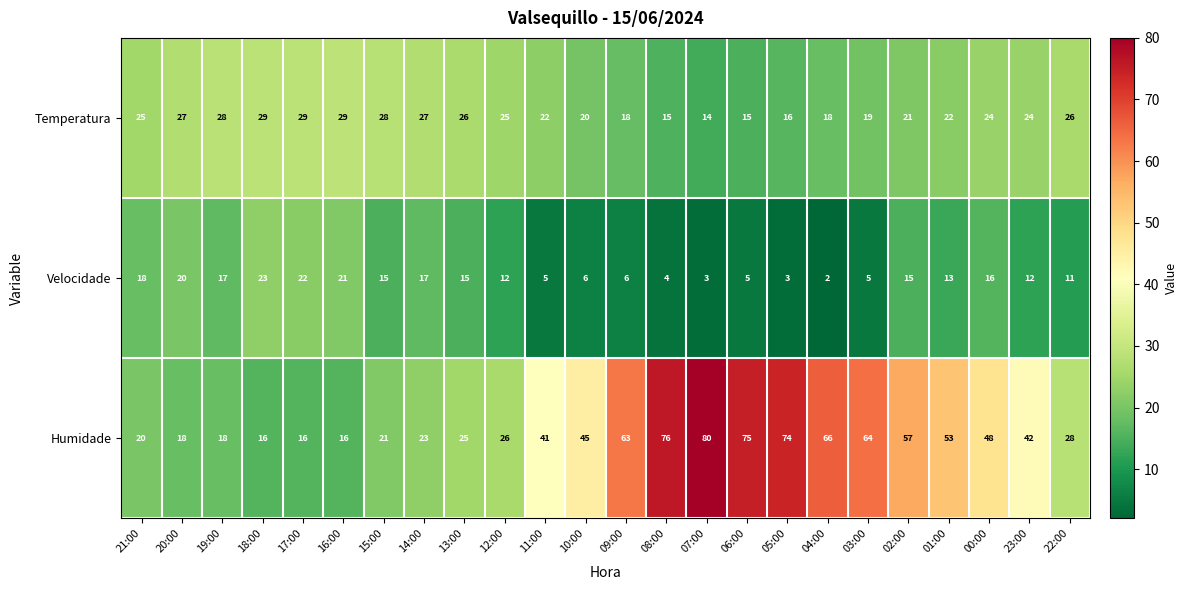

Which label corresponds to the largest value in the chart?

07:00